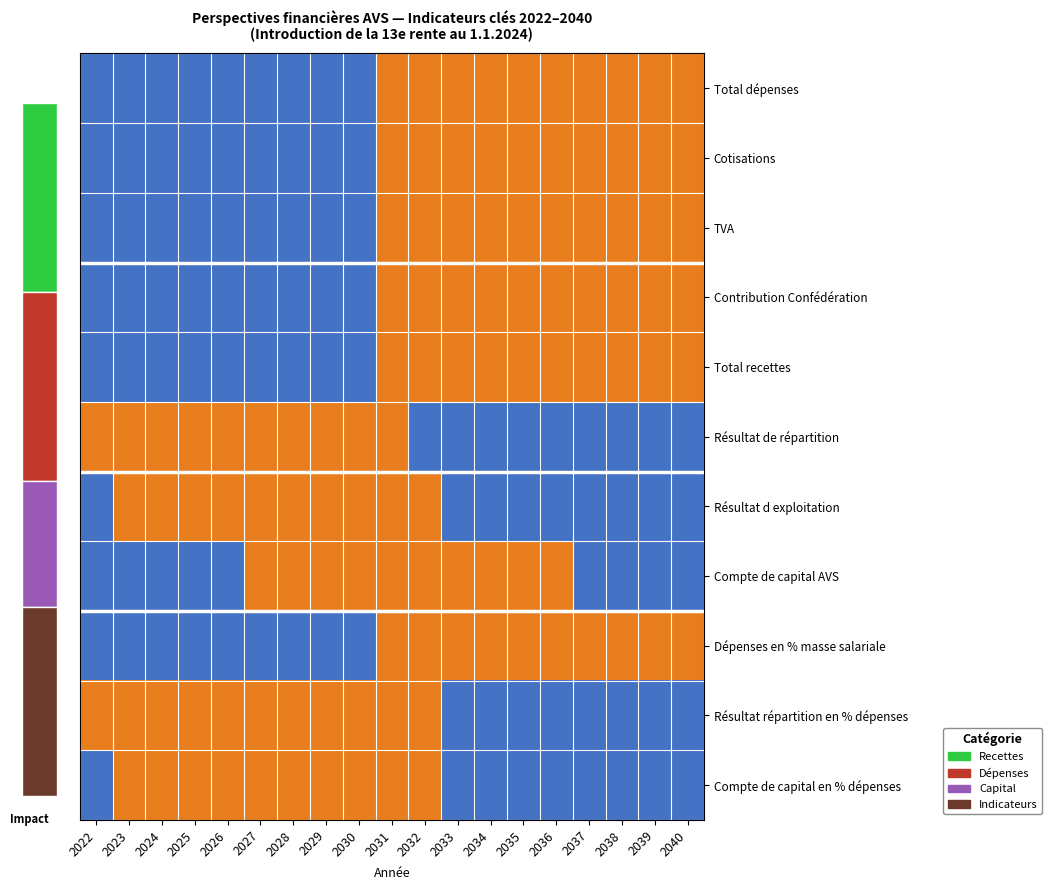

Which label corresponds to the largest value in the chart?

2031